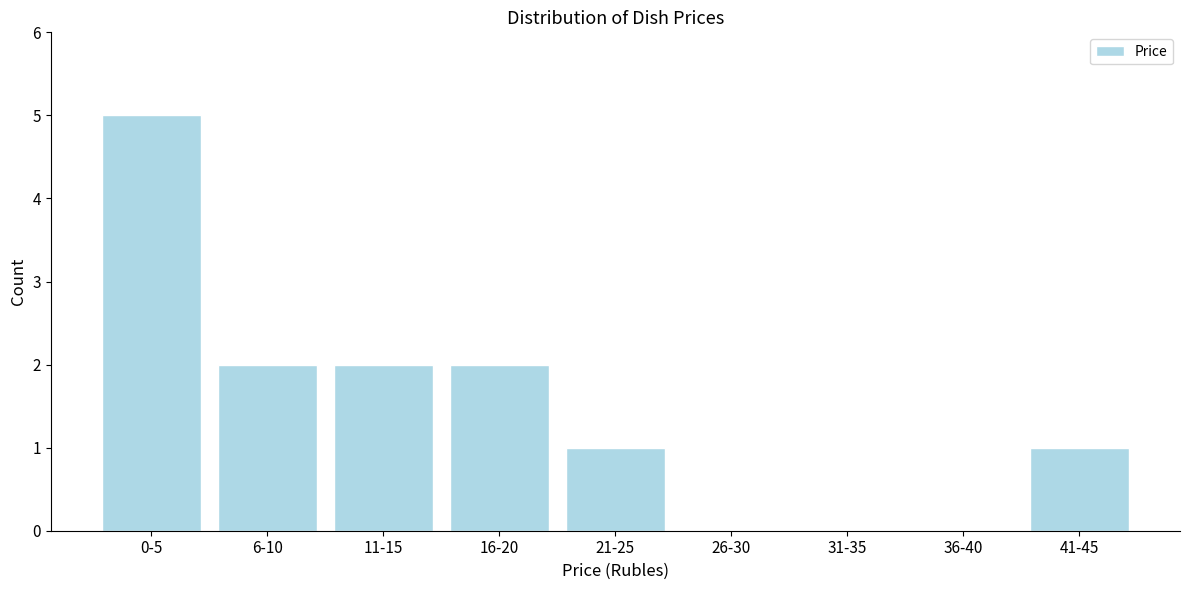

Reading left to right, transcribe all the data shown in this chart.

0-5=5	6-10=2	11-15=2	16-20=2	21-25=1	26-30=0	31-35=0	36-40=0	41-45=1